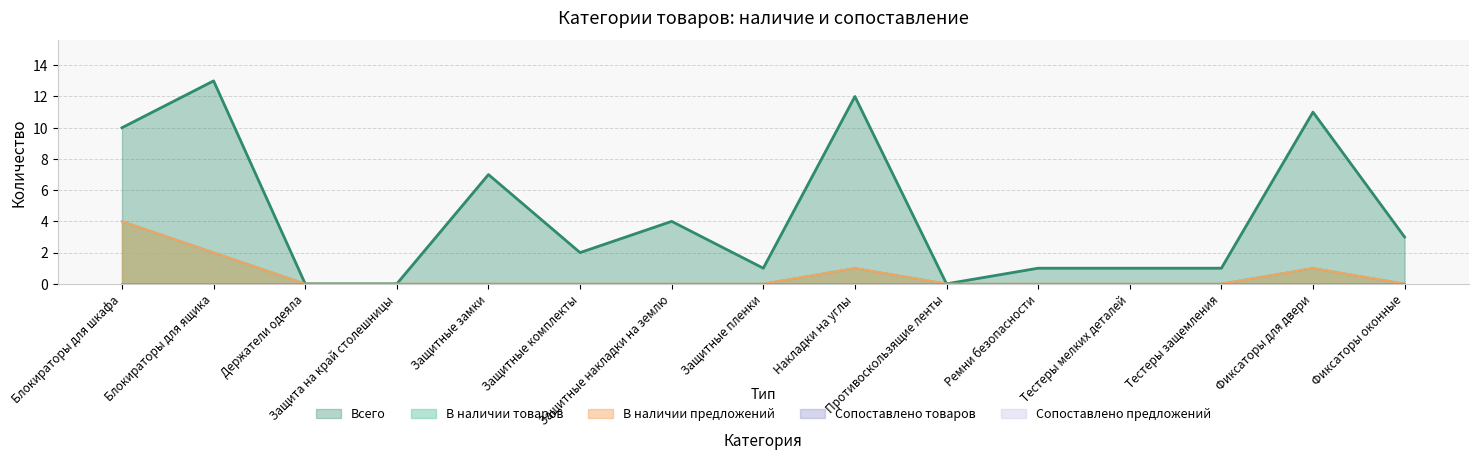

Which series has the largest total across all categories?

Всего